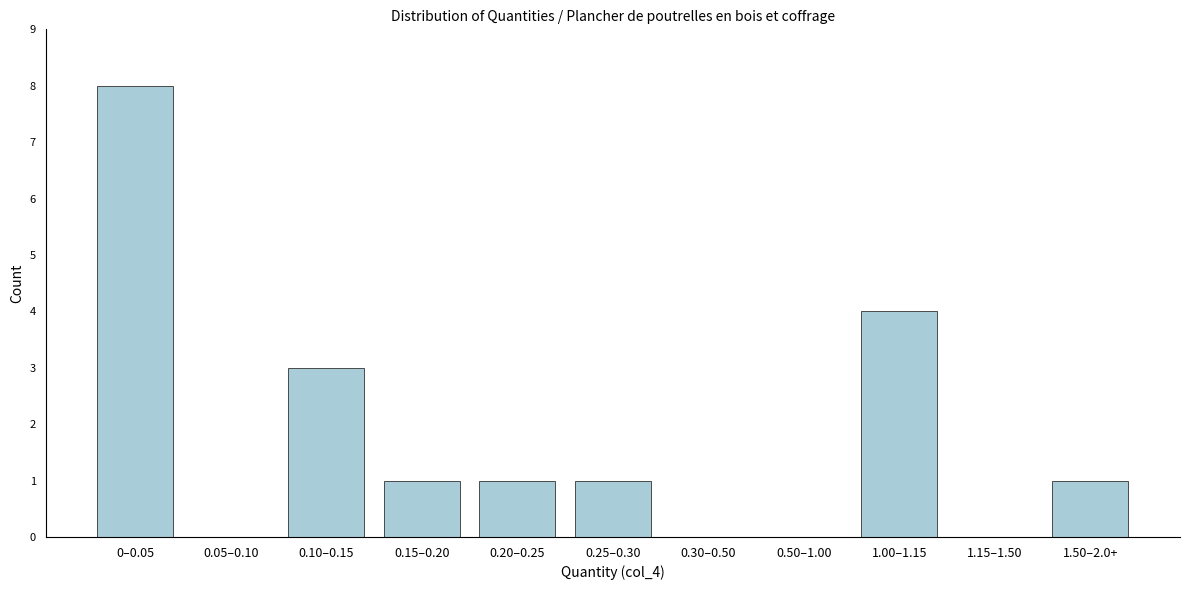

Reading right to left, list all the values displayed in this chart.

1.50–2.0+=1	1.15–1.50=0	1.00–1.15=4	0.50–1.00=0	0.30–0.50=0	0.25–0.30=1	0.20–0.25=1	0.15–0.20=1	0.10–0.15=3	0.05–0.10=0	0–0.05=8